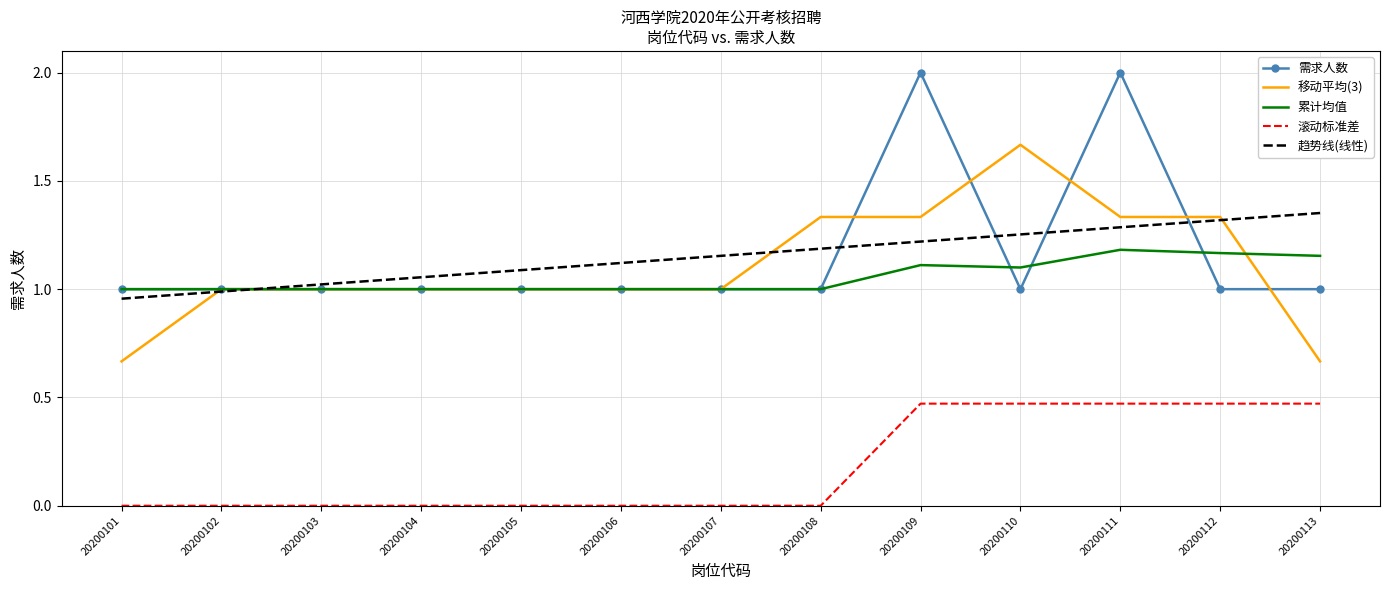

Which series changed the most between 20200105 and 20200111?

需求人数